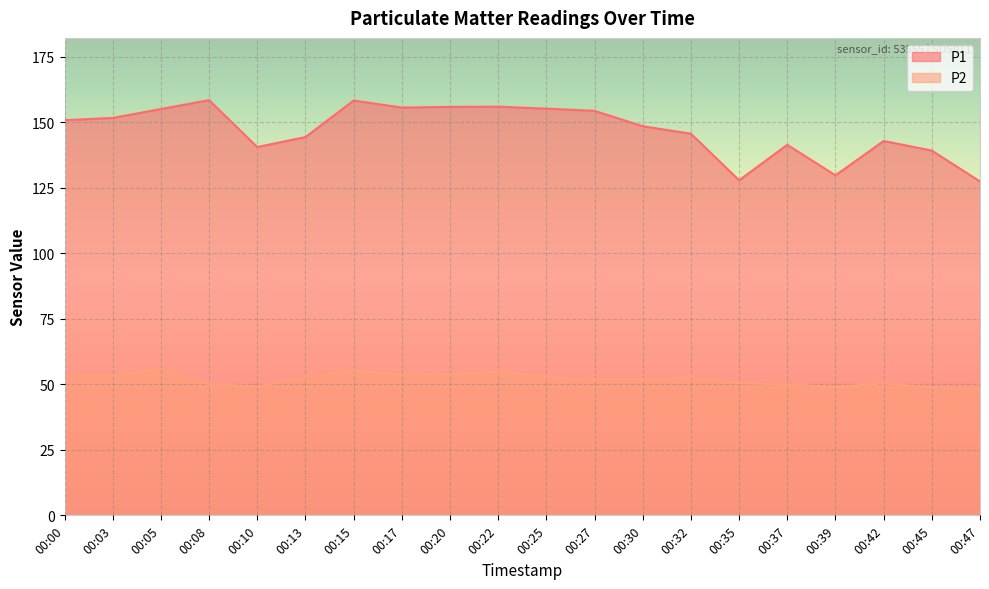

What is the smallest value displayed?

48.2